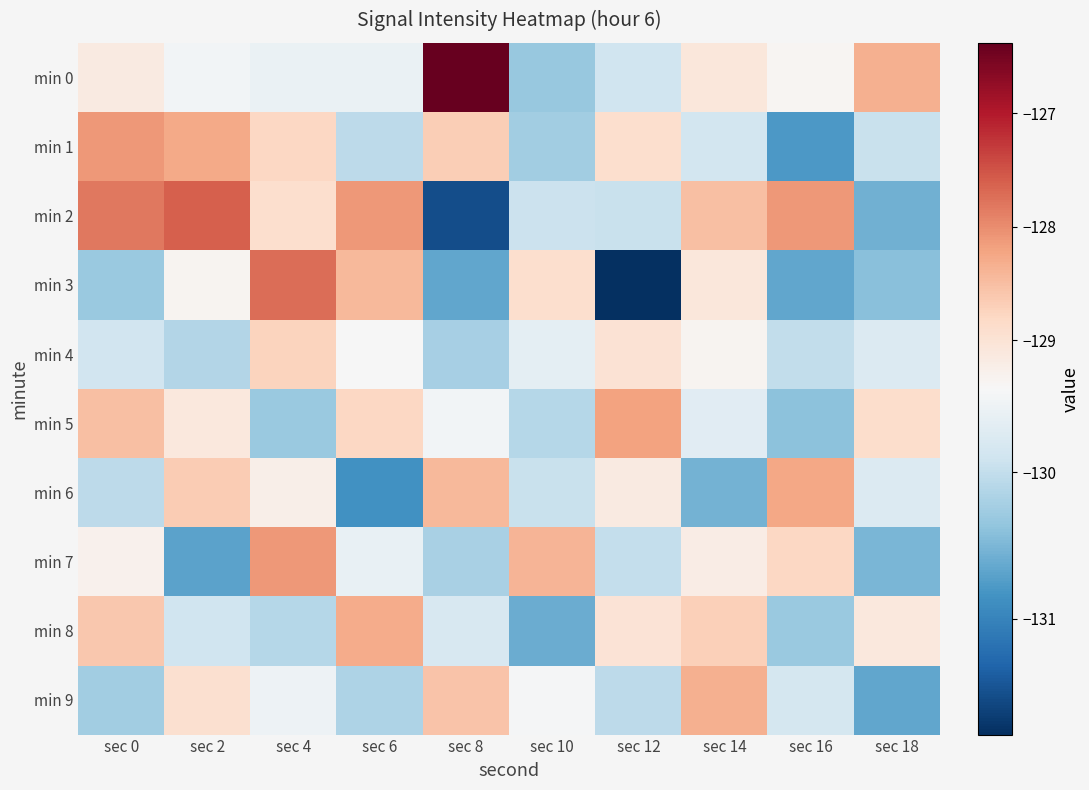

Which category has the highest value across all series?

sec 8